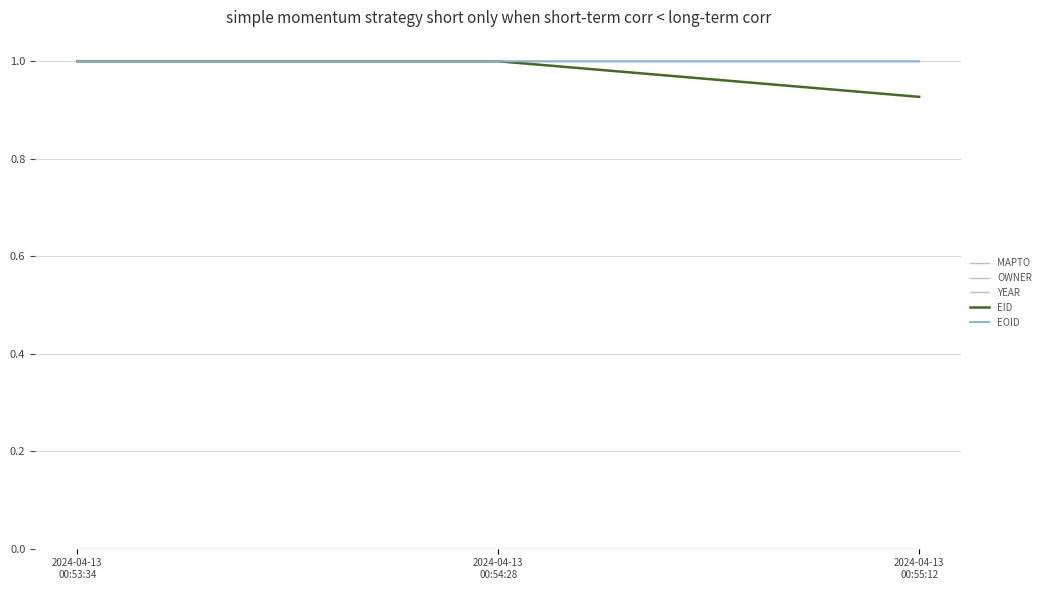

Does the chart display data point markers on the line(s)?

No